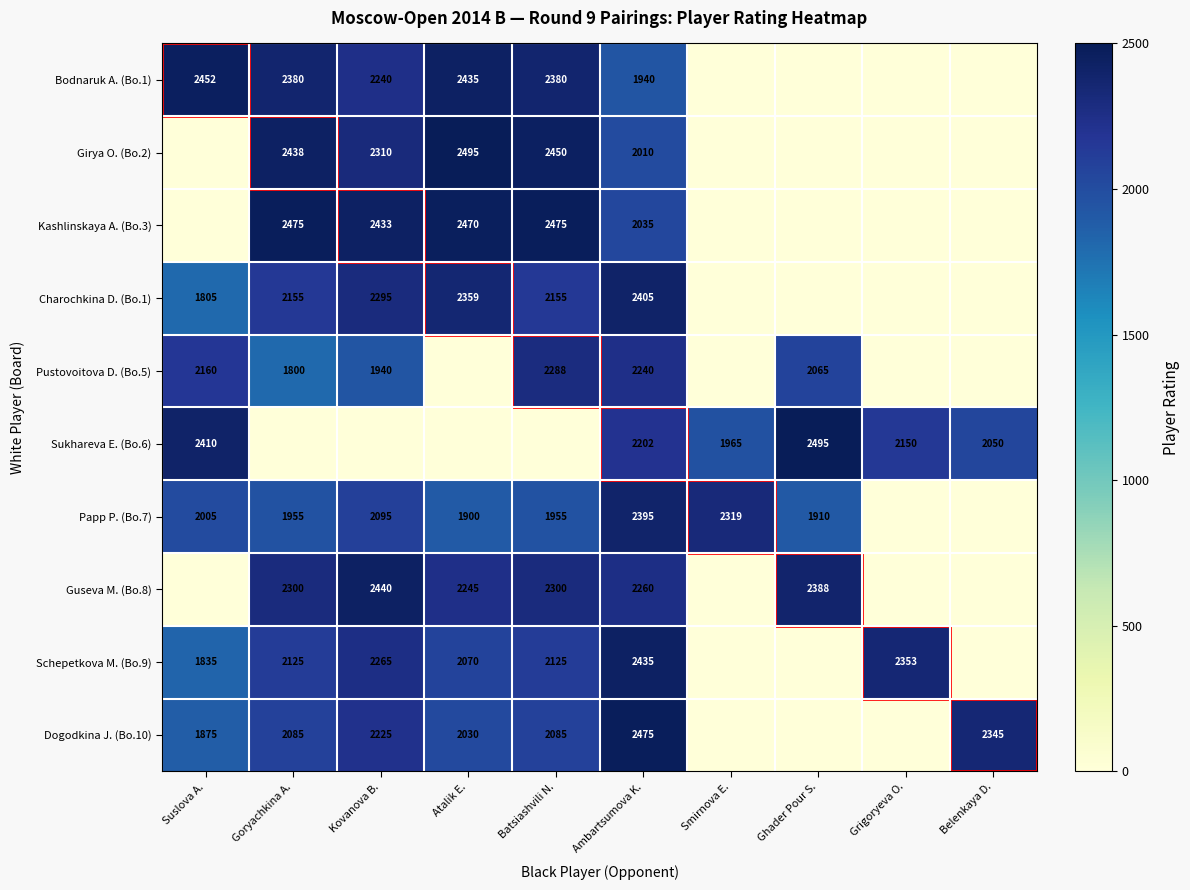

The Papp P. (Bo.7) series shows 2654 at Ghader Pour S.. True or false?

False